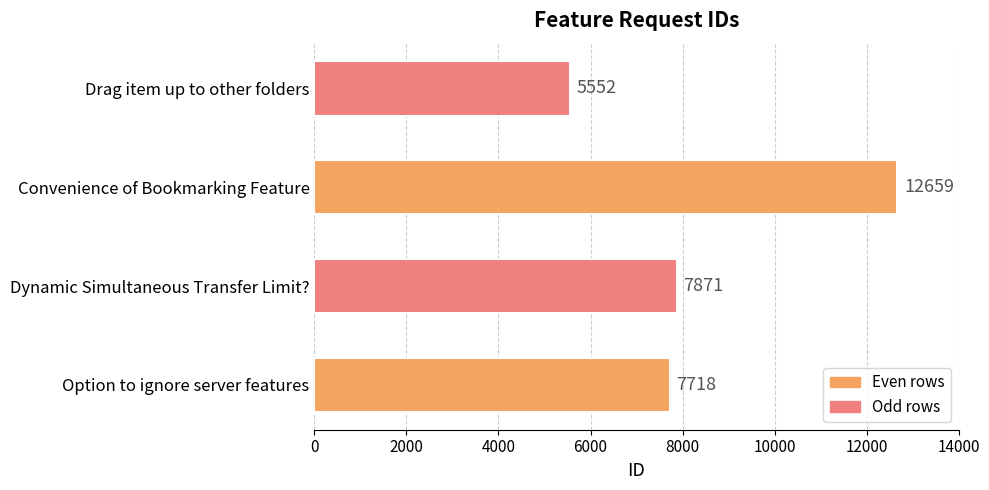

Is it true that the value at Dynamic Simultaneous Transfer Limit? is 7871?

True